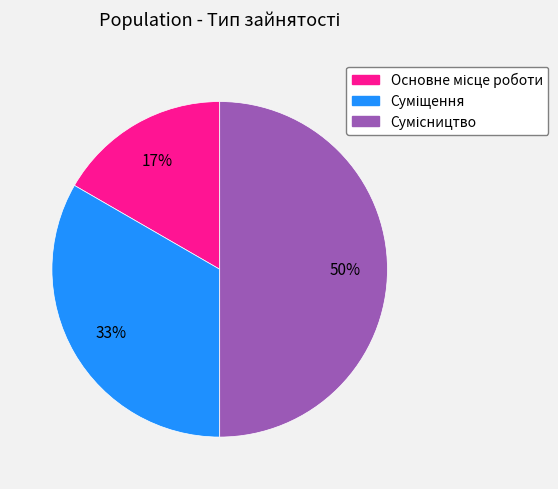

To the nearest percent, what is the average slice percentage?

33%